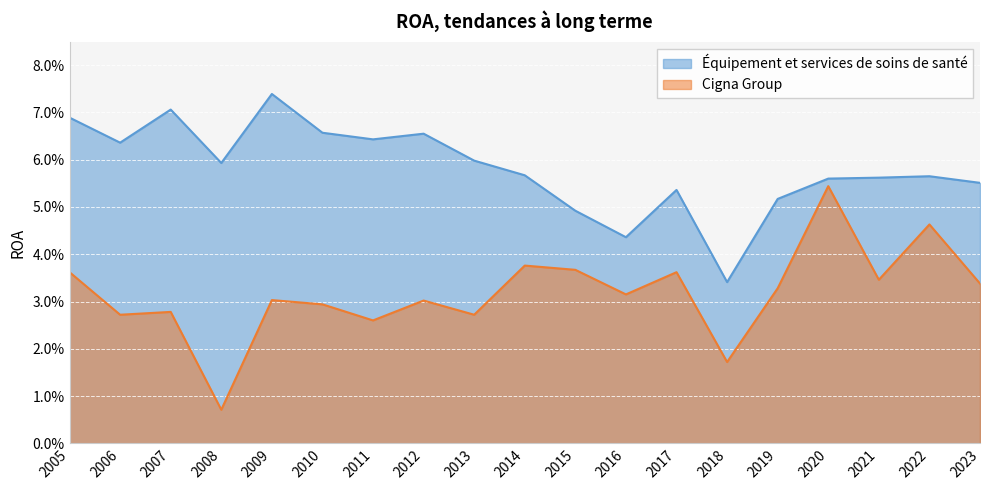

At which label is Équipement et services de soins de santé closest to 0?

2018